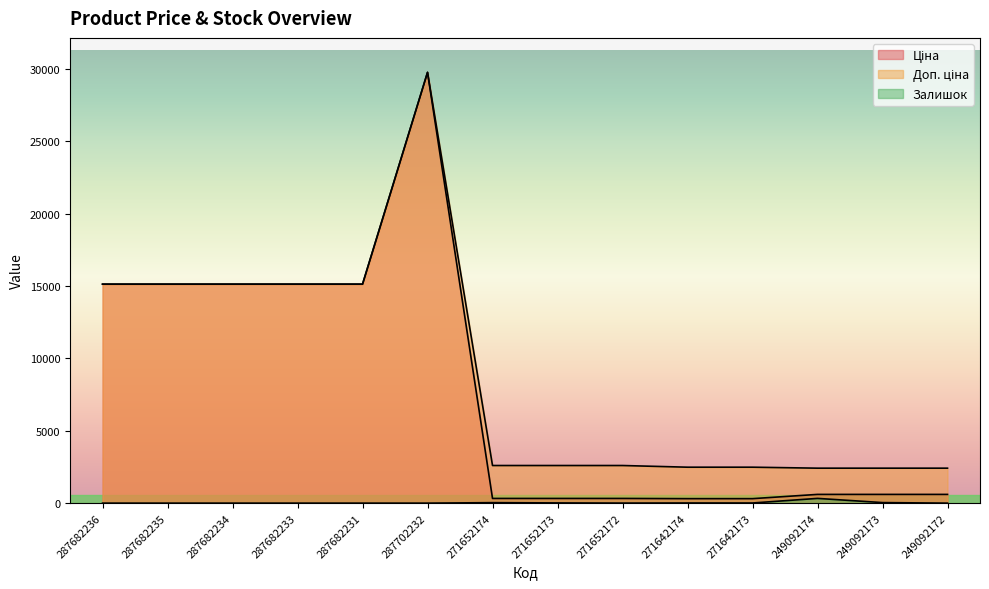

Which series has the largest range (max minus min)?

Ціна